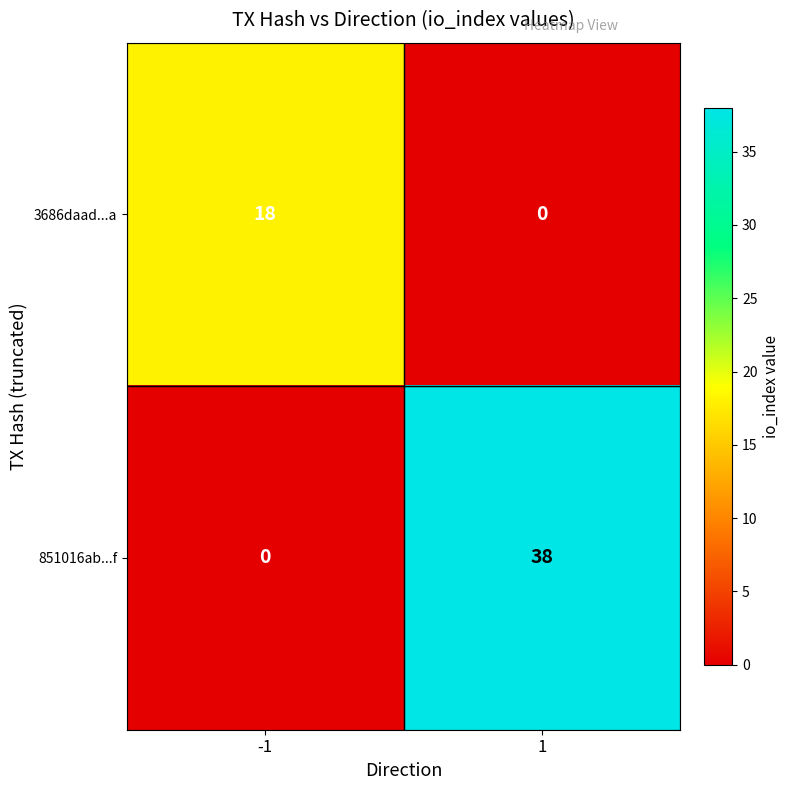

Reading right to left, extract all data points from this chart.

3686daad...a: 1=0	-1=18
851016ab...f: 1=38	-1=0